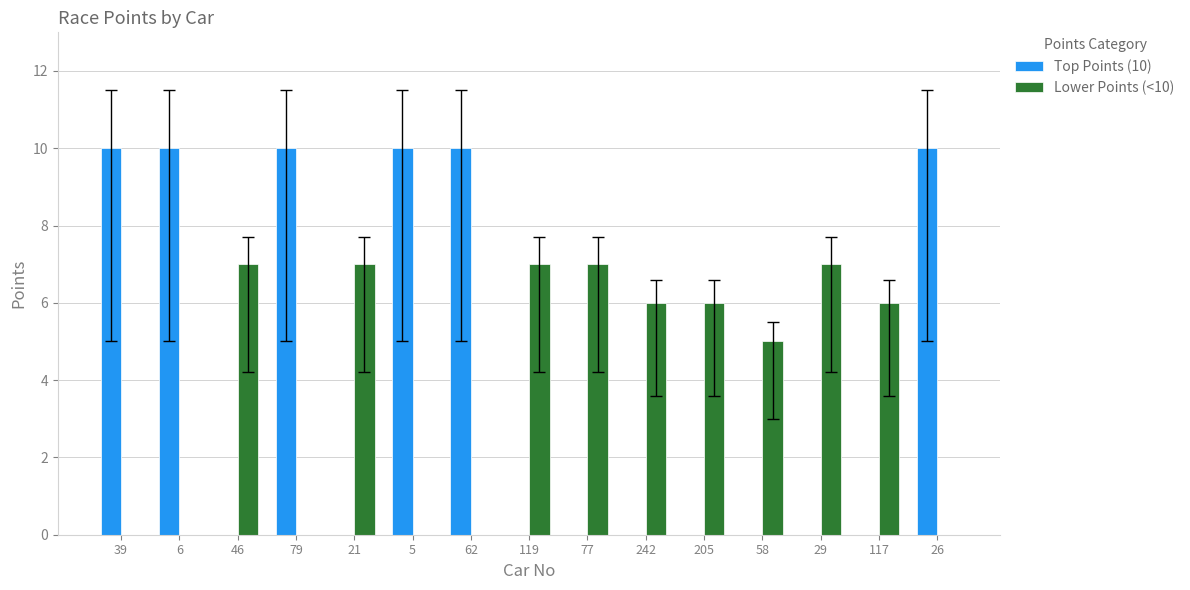

What is the greatest value displayed?

10